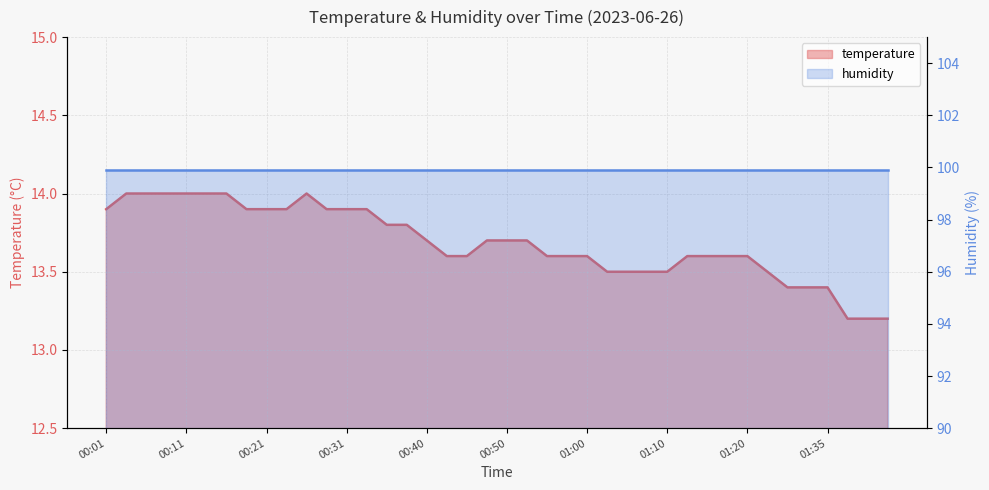

True or false: the data has more than 1 interior local peaks.

False